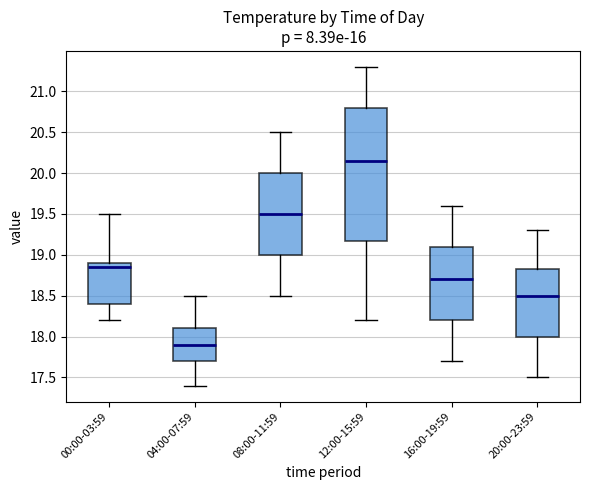

Reading left to right, transcribe this box plot: for each box, give where its median line is, the range the box spans, and where its two whiskers end, as read against the y-axis. The values are not printed on the chart, so give them approximately, as read against the axis.

00:00-03:59: median 18.85, box 18.40 to 18.90, whiskers 18.20 to 19.50
04:00-07:59: median 17.90, box 17.70 to 18.10, whiskers 17.40 to 18.50
08:00-11:59: median 19.50, box 19.00 to 20.00, whiskers 18.50 to 20.50
12:00-15:59: median 20.15, box 19.20 to 20.80, whiskers 18.20 to 21.30
16:00-19:59: median 18.70, box 18.20 to 19.10, whiskers 17.70 to 19.60
20:00-23:59: median 18.50, box 18.00 to 18.85, whiskers 17.50 to 19.30